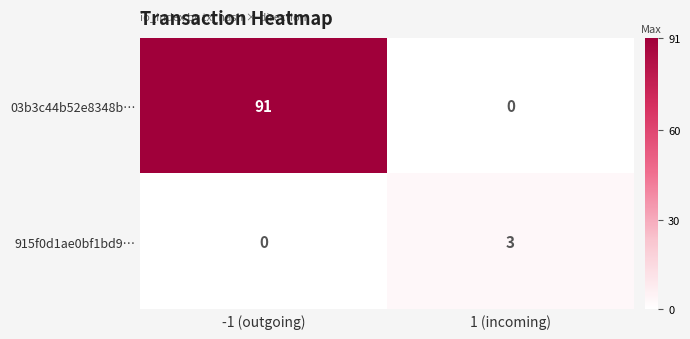

Read the 03b3c44b52e8348b… value at -1 (outgoing).

91